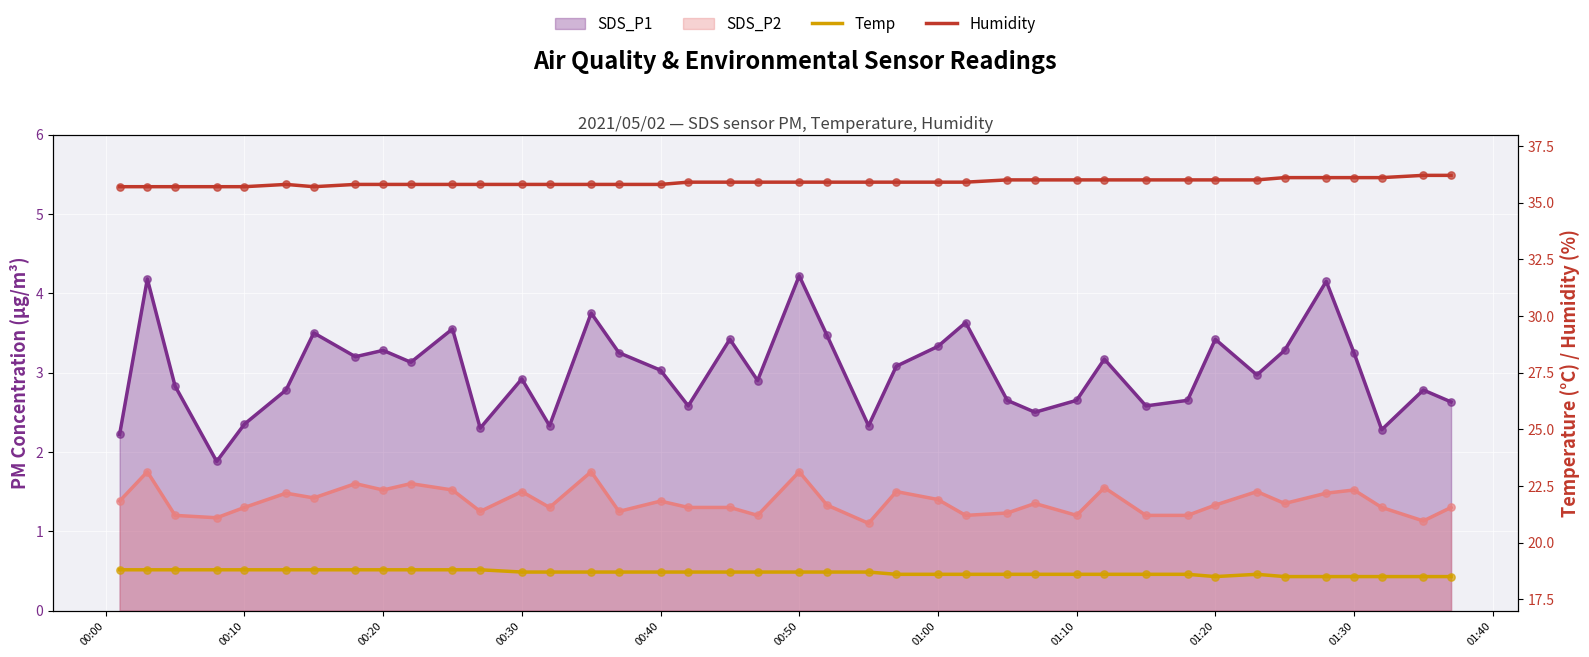

Which series contains the highest Y value?

Humidity